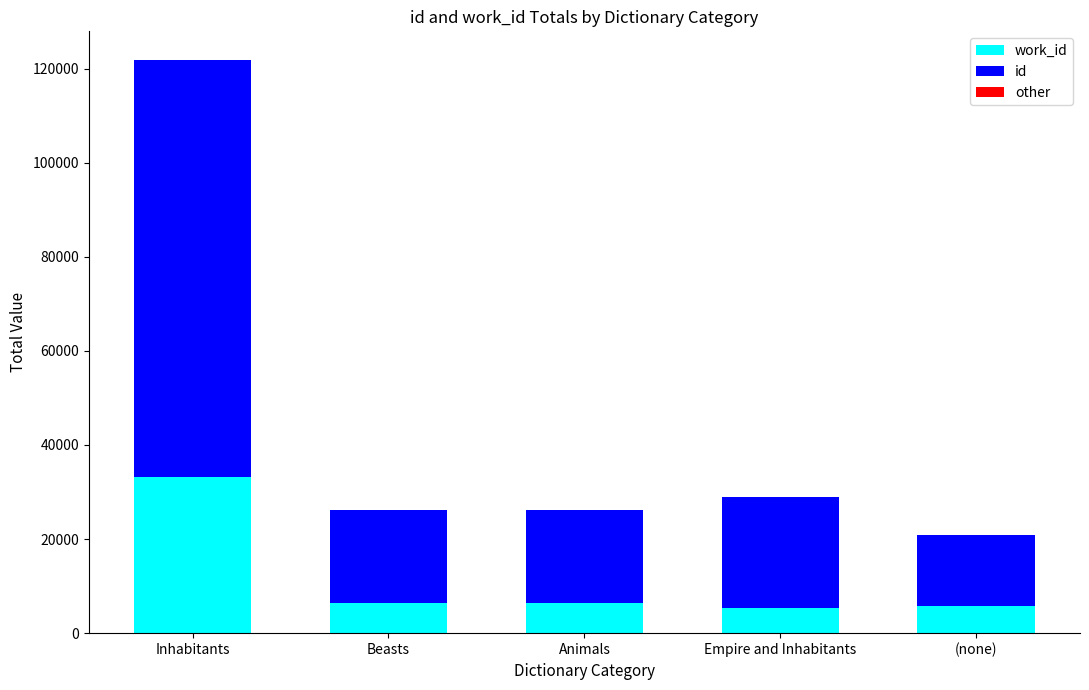

At which category is the sum across all series the highest?

Inhabitants